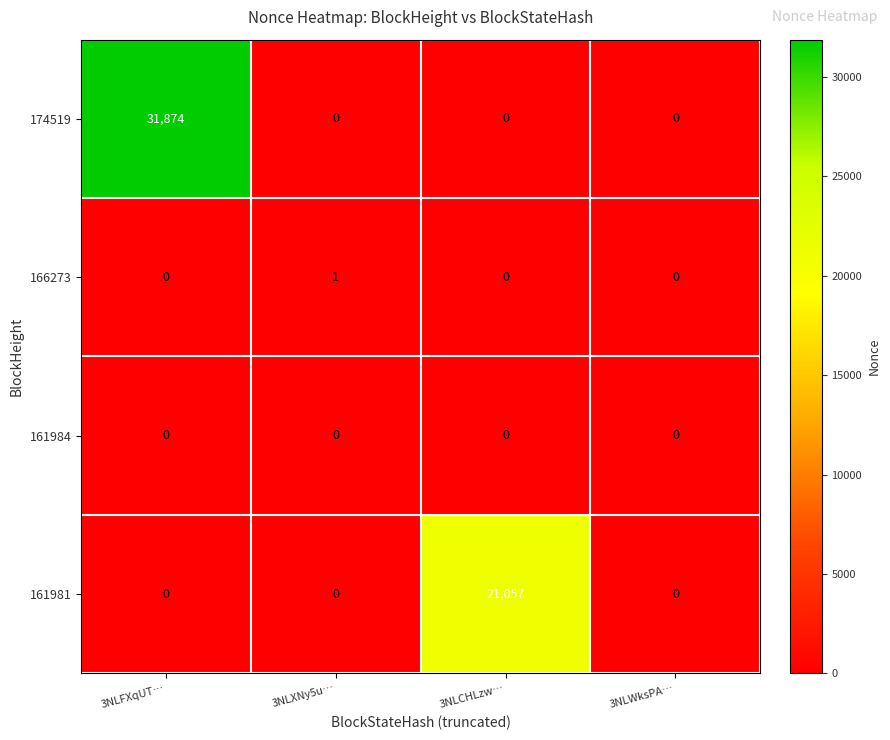

Reading left to right, extract all data points from this chart.

174519: 3NLFXqUT…=31874	3NLXNy5u…=0	3NLCHLzw…=0	3NLWksPA…=0
166273: 3NLFXqUT…=0	3NLXNy5u…=1	3NLCHLzw…=0	3NLWksPA…=0
161984: 3NLFXqUT…=0	3NLXNy5u…=0	3NLCHLzw…=0	3NLWksPA…=0
161981: 3NLFXqUT…=0	3NLXNy5u…=0	3NLCHLzw…=21057	3NLWksPA…=0